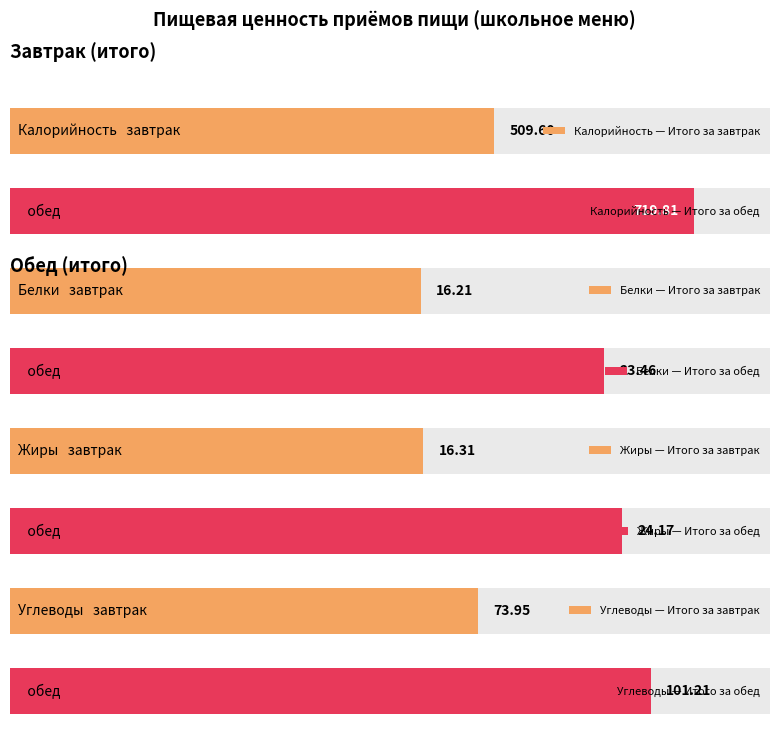

Which series has the largest total across all categories?

Калорийность